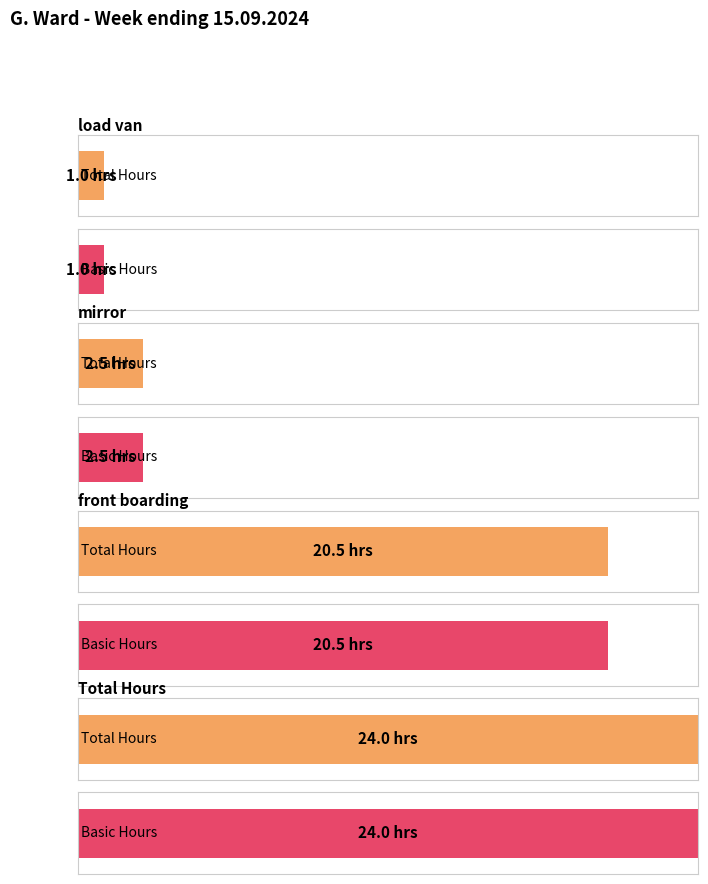

What is the highest value of the Total series?

24.0